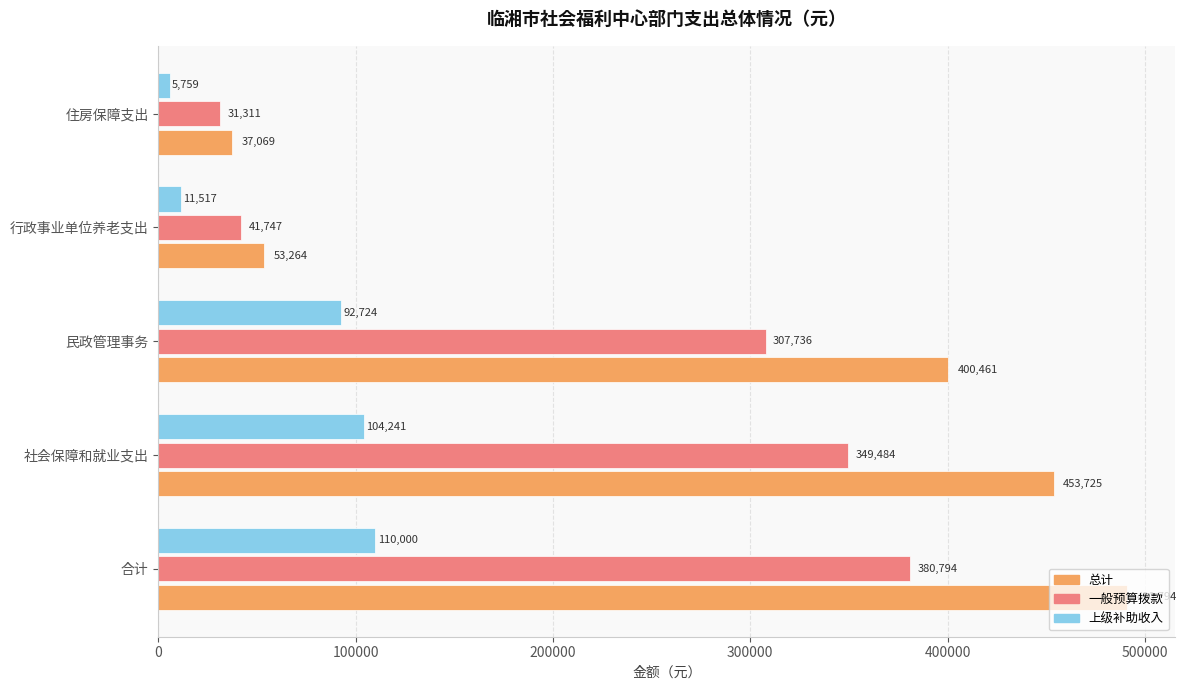

Read the 总计 value at 住房保障支出.

37069.1